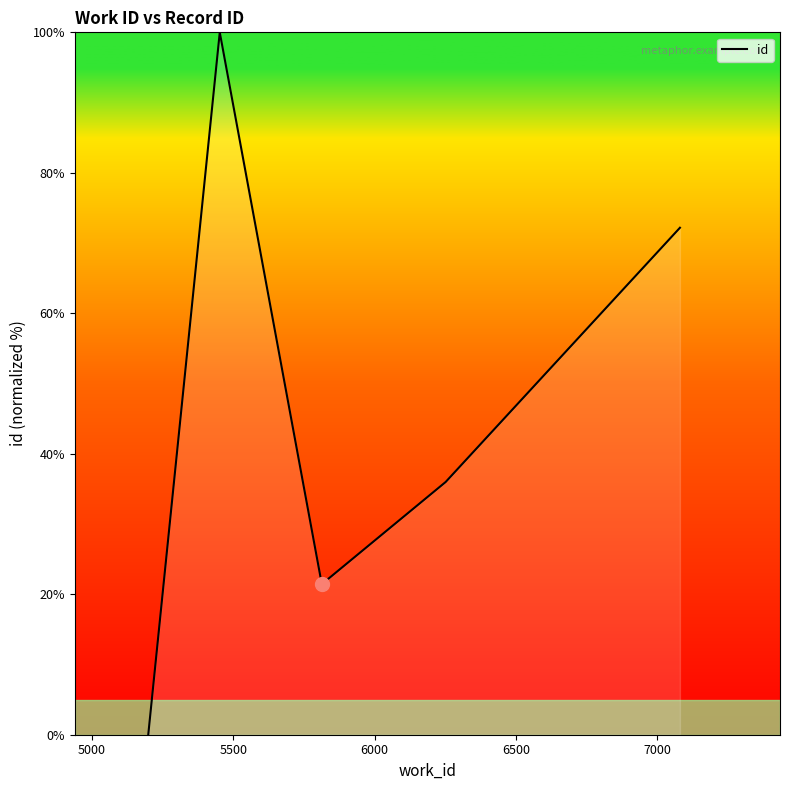

How many values are above zero?

4